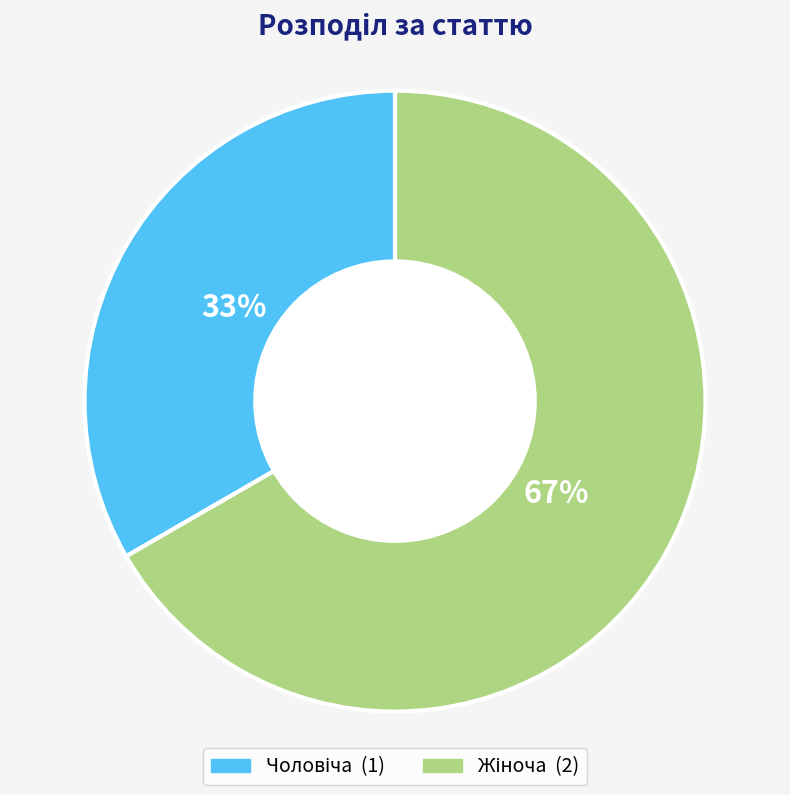

Is there a majority slice in this chart?

Yes